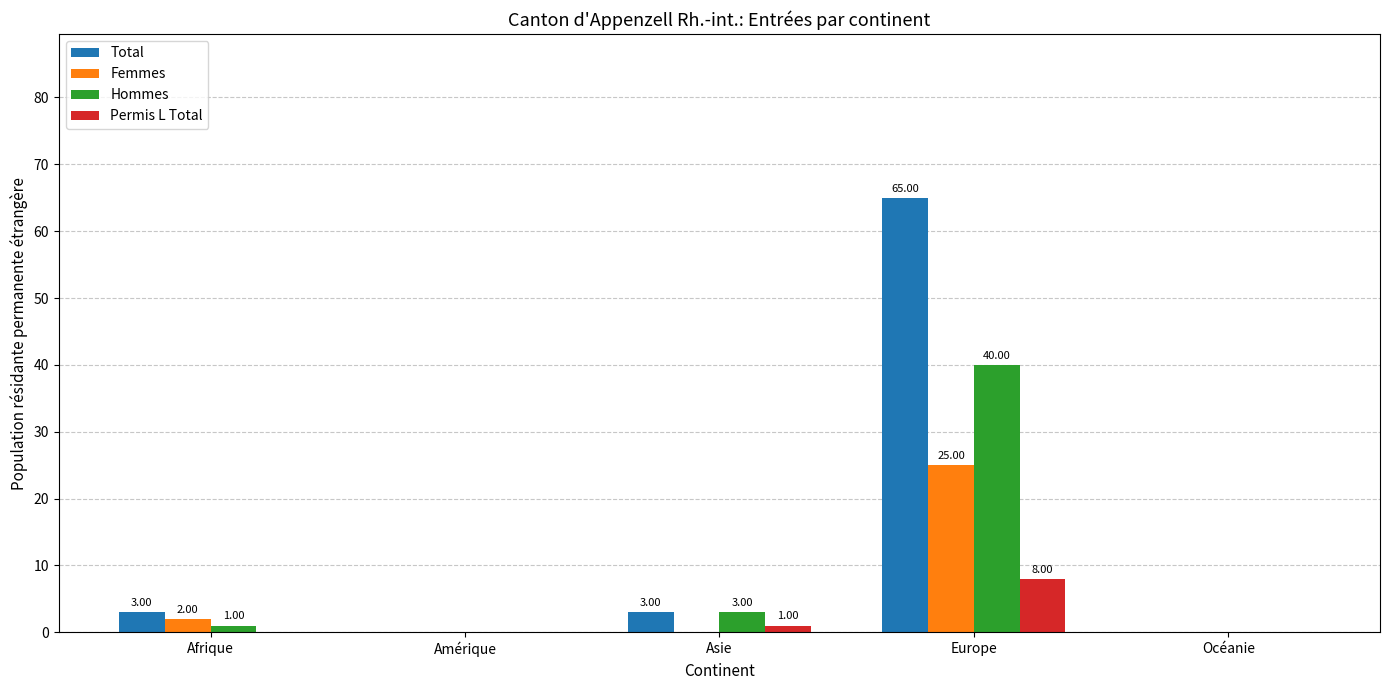

How many categories are shown in the chart?

5